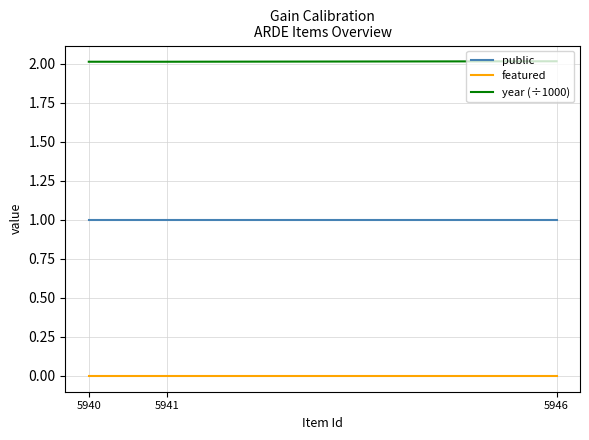

Is this an area chart (filled region under the line)?

No